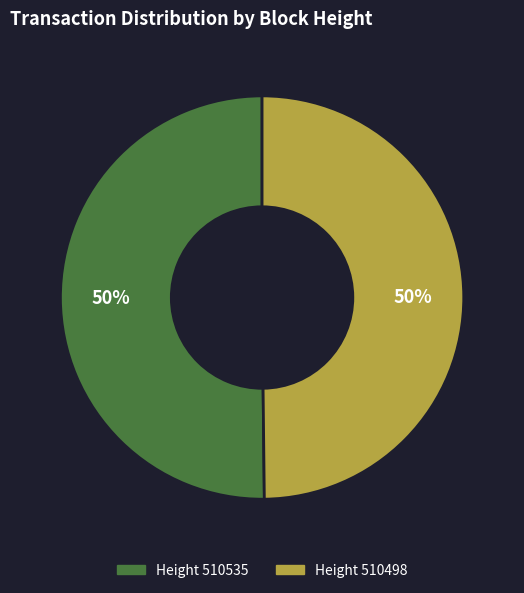

To the nearest percent, what is the average slice percentage?

50%